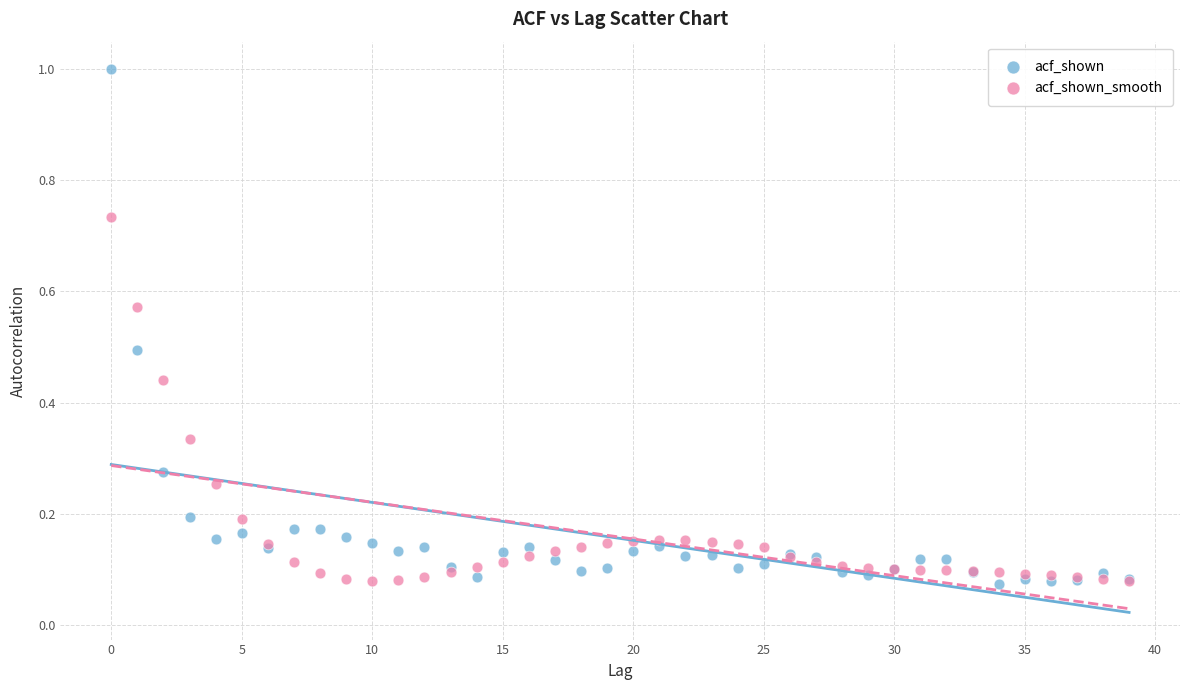

Which series has the widest spread of Y values?

acf_shown